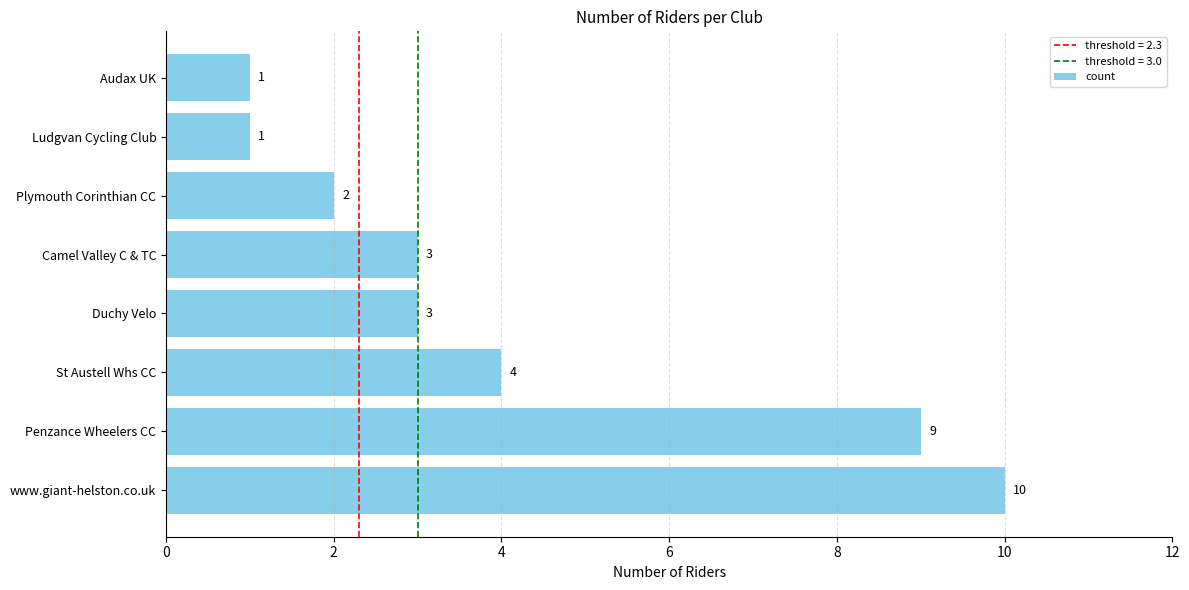

How many bars are there in total?

8